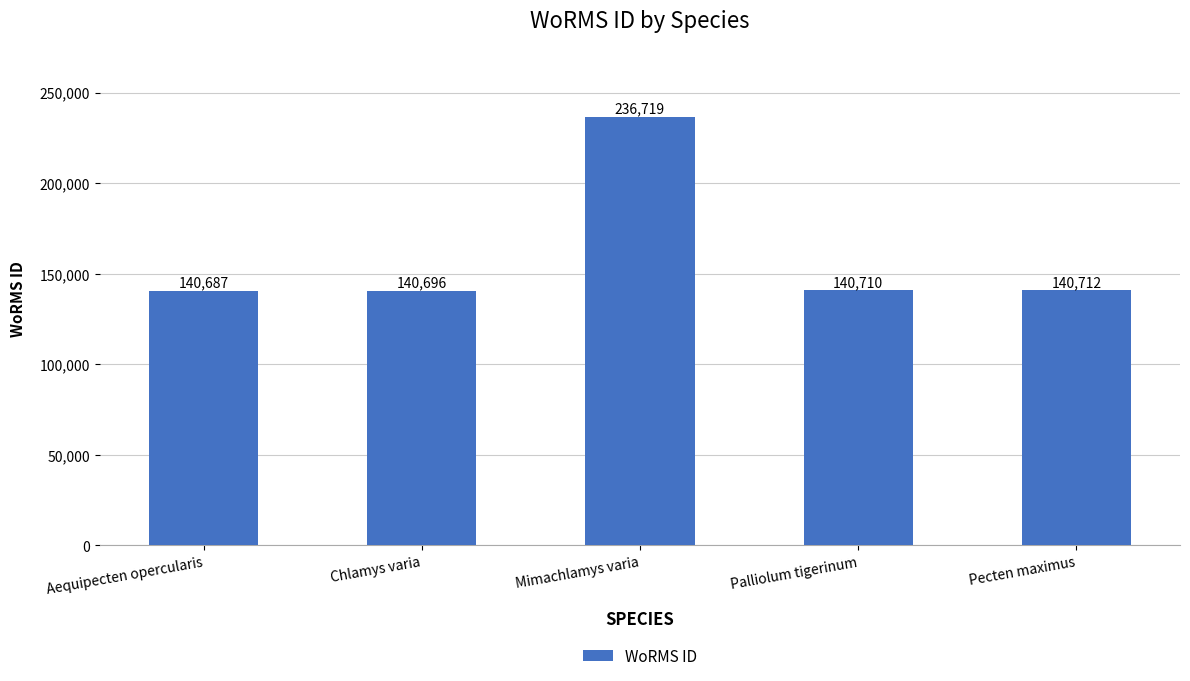

Reading right to left, list all the values displayed in this chart.

Pecten maximus=140712	Palliolum tigerinum=140710	Mimachlamys varia=236719	Chlamys varia=140696	Aequipecten opercularis=140687